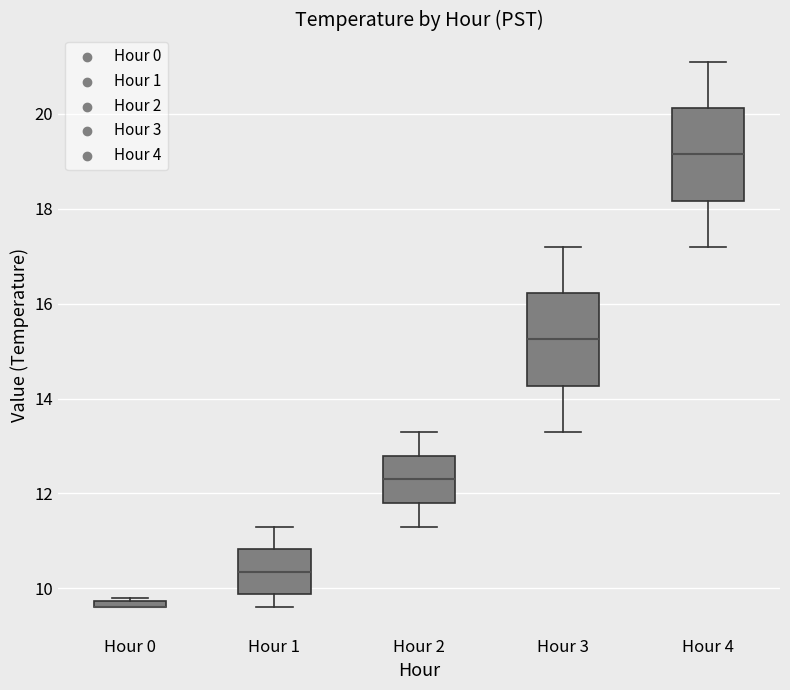

Where does the upper whisker of the box for Hour 4 end on the y-axis? The values are not printed on the chart, so give them approximately, as read against the axis.

21.2